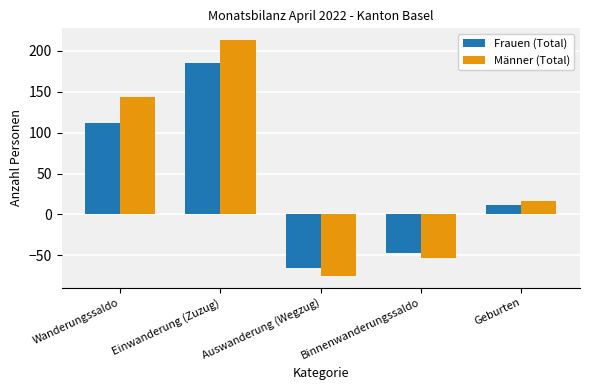

At which category does the chart reach its peak across all series?

Einwanderung (Zuzug)